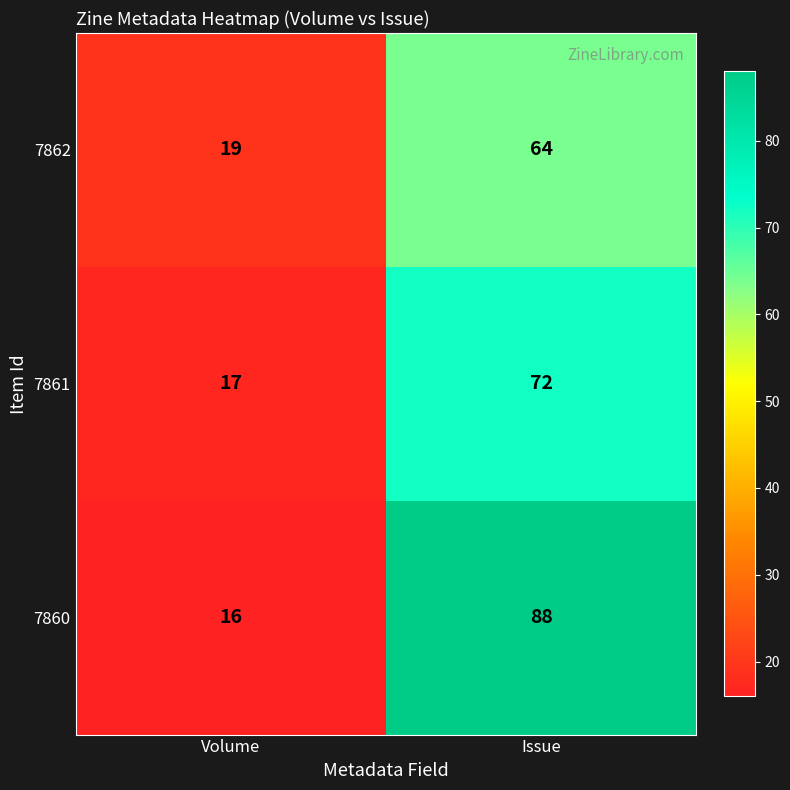

How many series are shown in this chart?

3